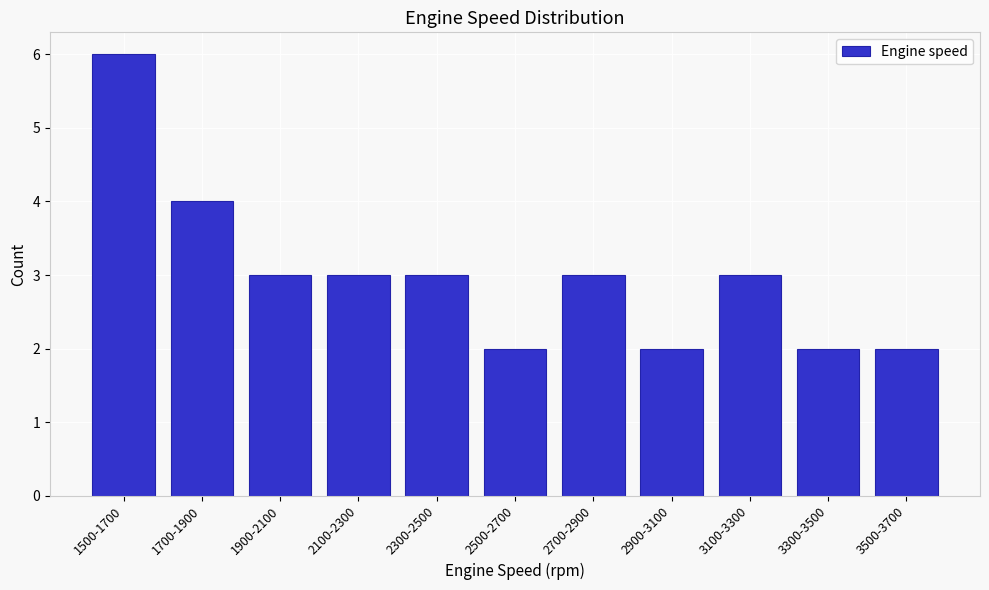

Reading left to right, what are all the values shown in this chart?

1500-1700=6	1700-1900=4	1900-2100=3	2100-2300=3	2300-2500=3	2500-2700=2	2700-2900=3	2900-3100=2	3100-3300=3	3300-3500=2	3500-3700=2